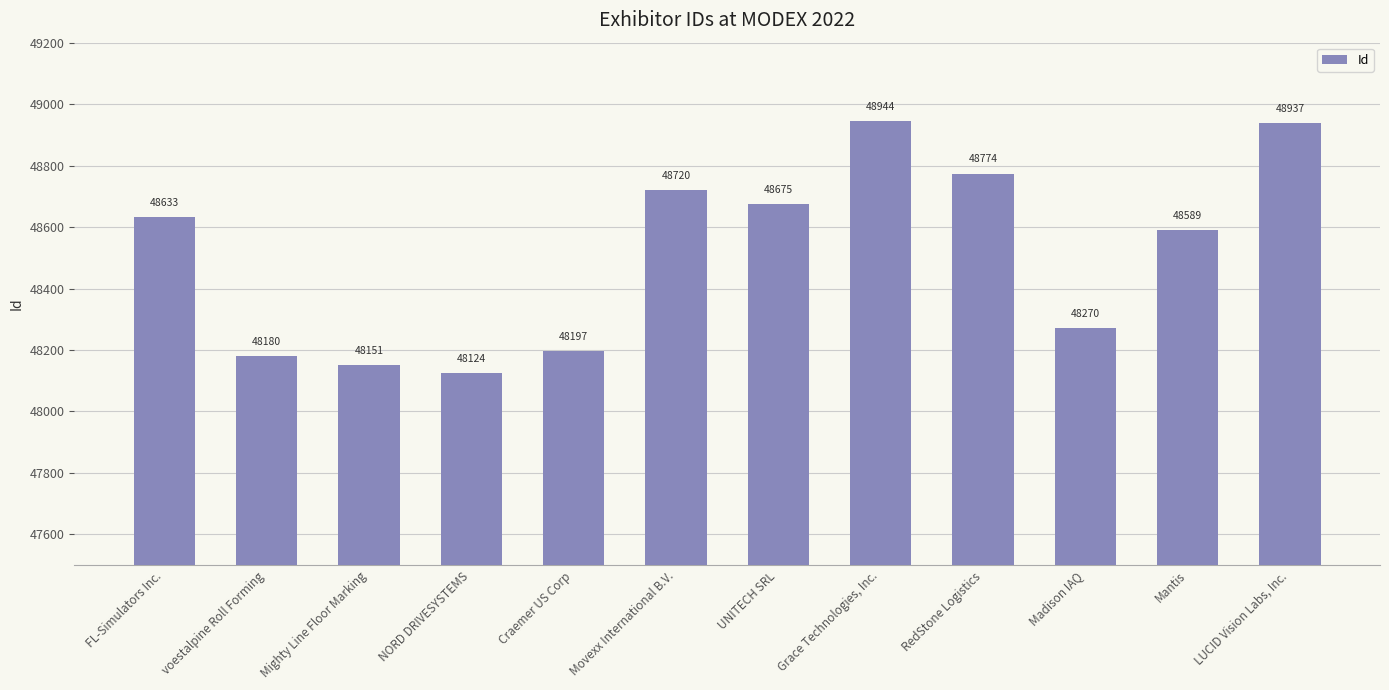

Between Grace Technologies, Inc. and Mantis, which is larger?

Grace Technologies, Inc.